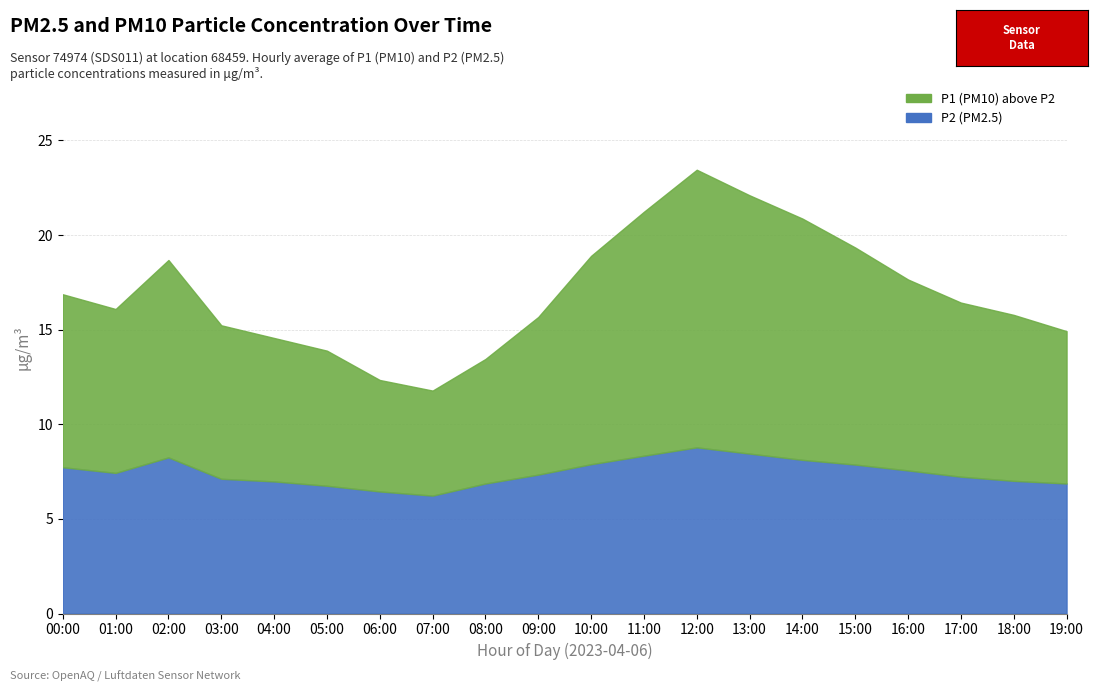

Which series has the largest range (max minus min)?

P1